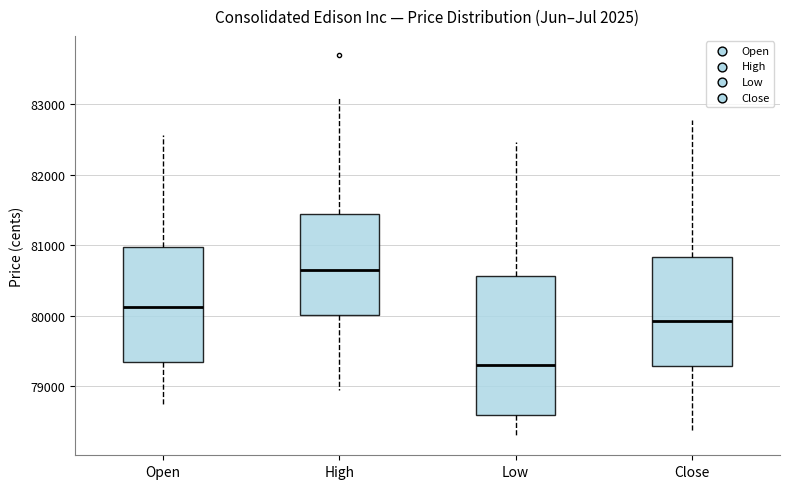

Reading left to right, transcribe this box plot: for each box, give where its median line is, the range the box spans, and where its two whiskers end, as read against the y-axis. The values are not printed on the chart, so give them approximately, as read against the axis.

Open: median 80100, box 79300 to 81000, whiskers 78700 to 82600
High: median 80600, box 80000 to 81400, whiskers 78900 to 83100
Low: median 79300, box 78600 to 80600, whiskers 78300 to 82500
Close: median 79900, box 79300 to 80800, whiskers 78300 to 82800